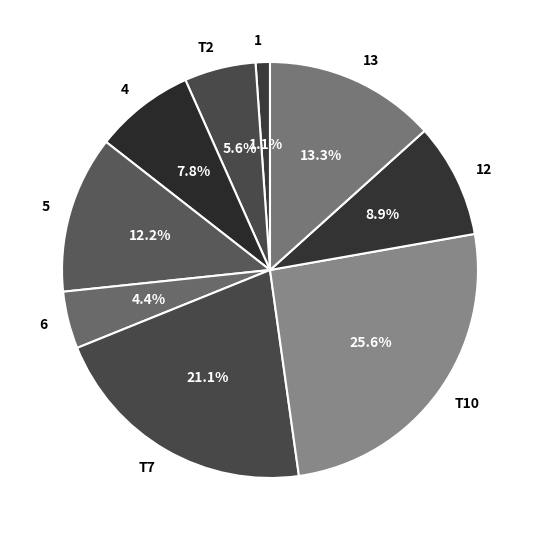

Rank the categories by value from lowest to highest.

1, 6, T2, 4, 12, 5, 13, T7, T10